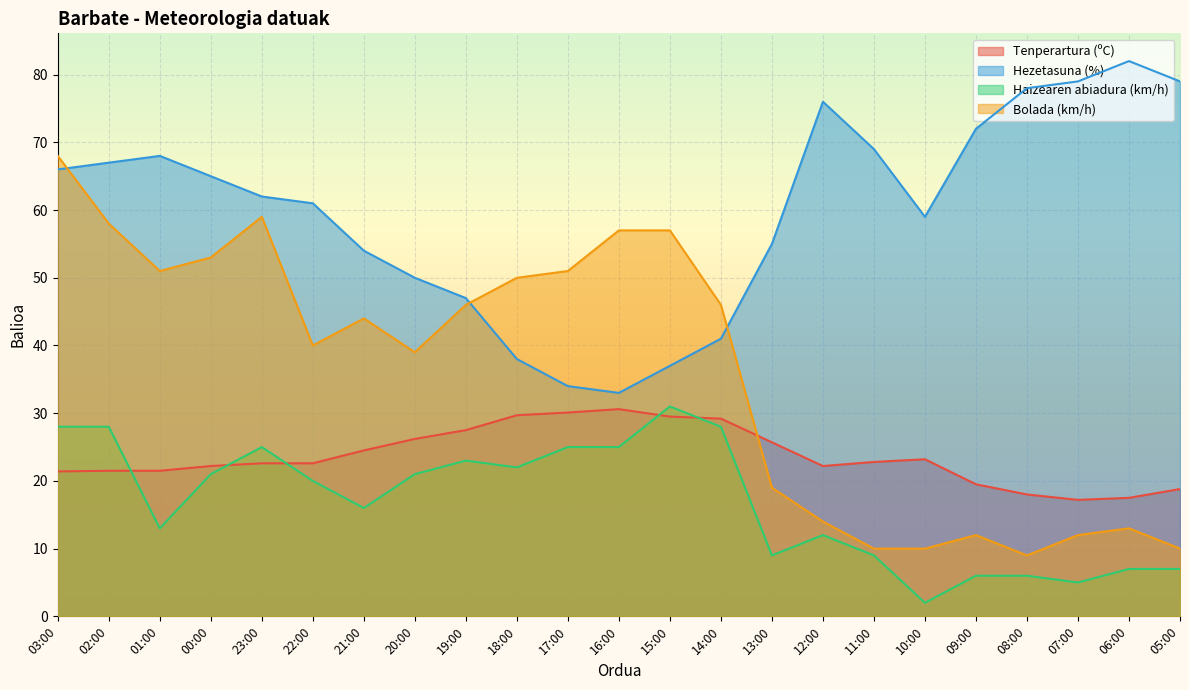

At how many categories does at least one series exceed 2?

23